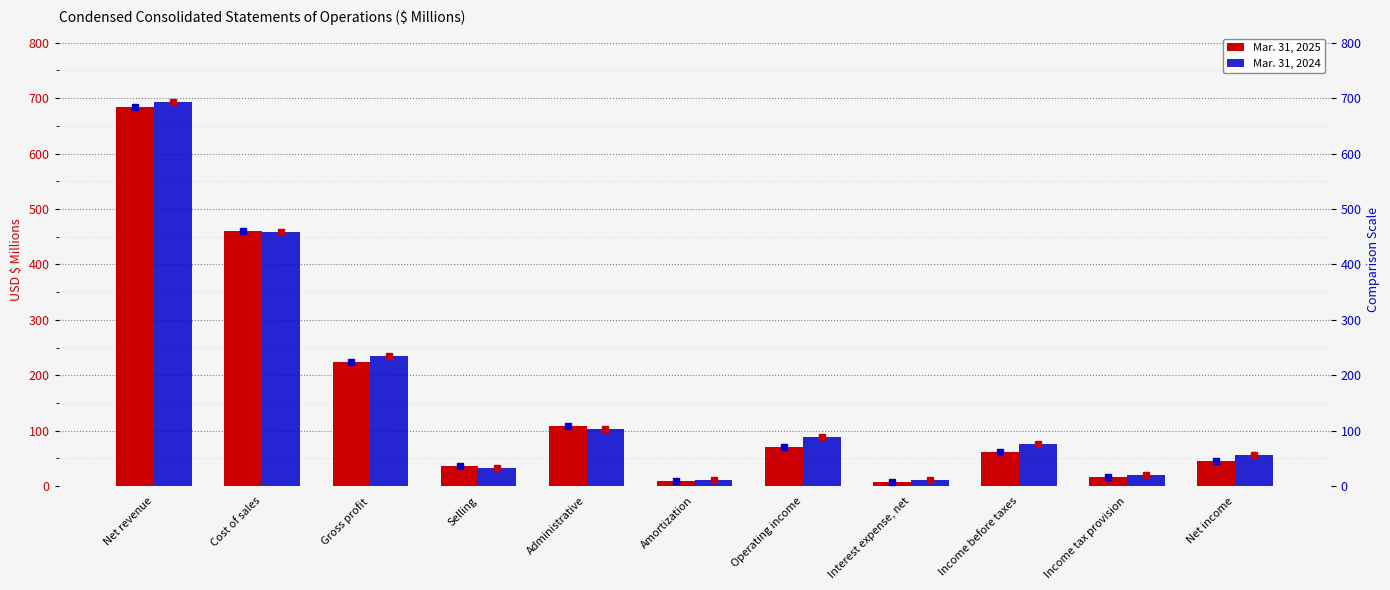

Is it true that Mar. 31, 2024 equals 3.5 at Amortization?

False